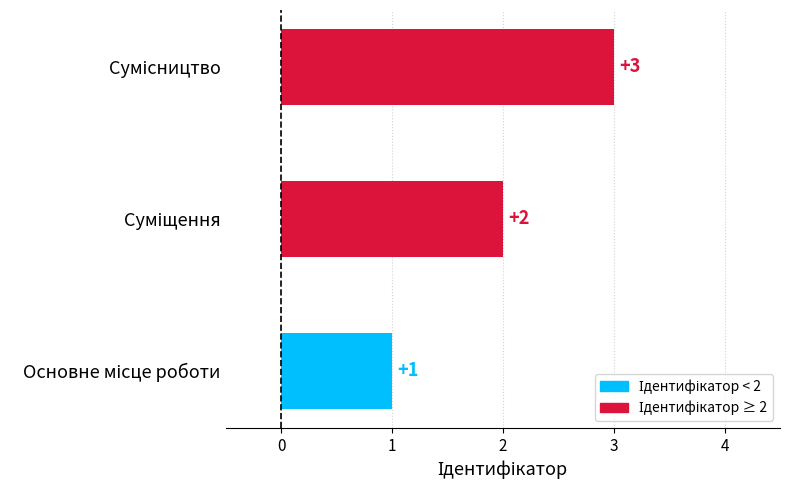

Count the number of data series in this chart.

1